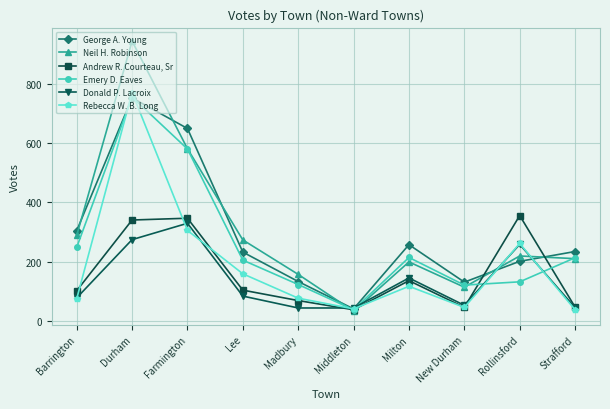

What is the label of the 8th point from the right?

Farmington